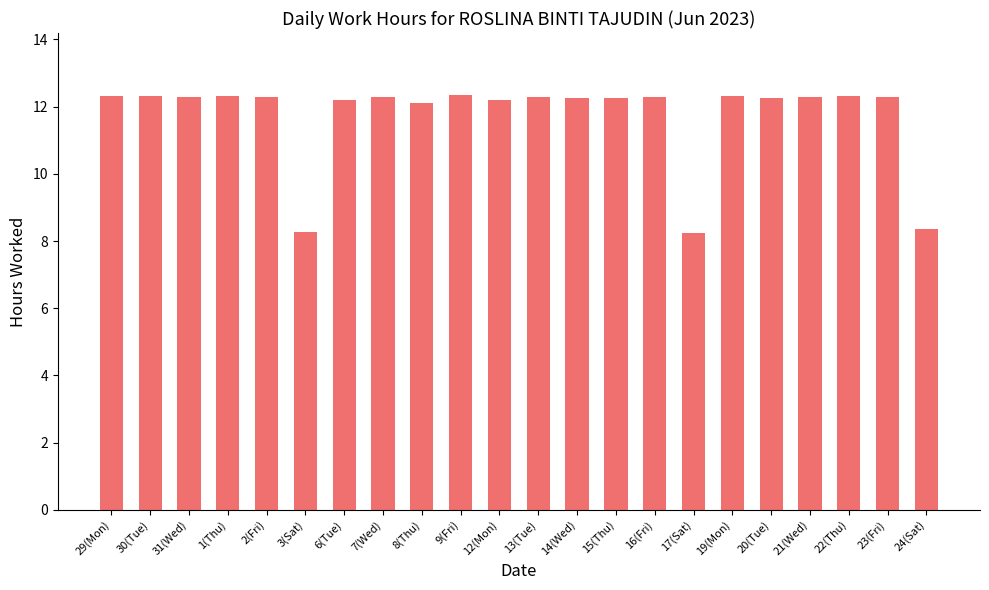

What is the label of the 17th bar from the left?

19(Mon)